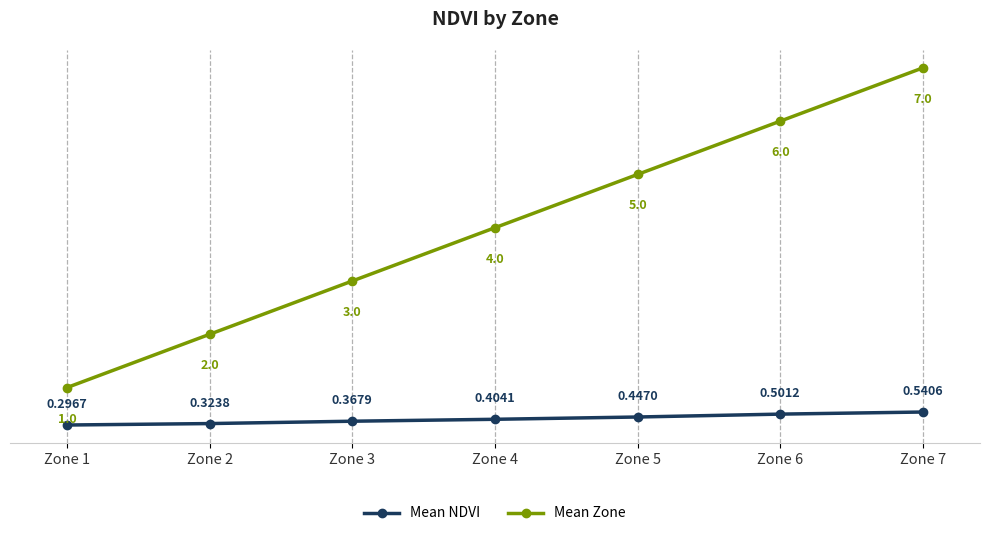

What is the difference between the highest and lowest values at Zone 3?

2.6